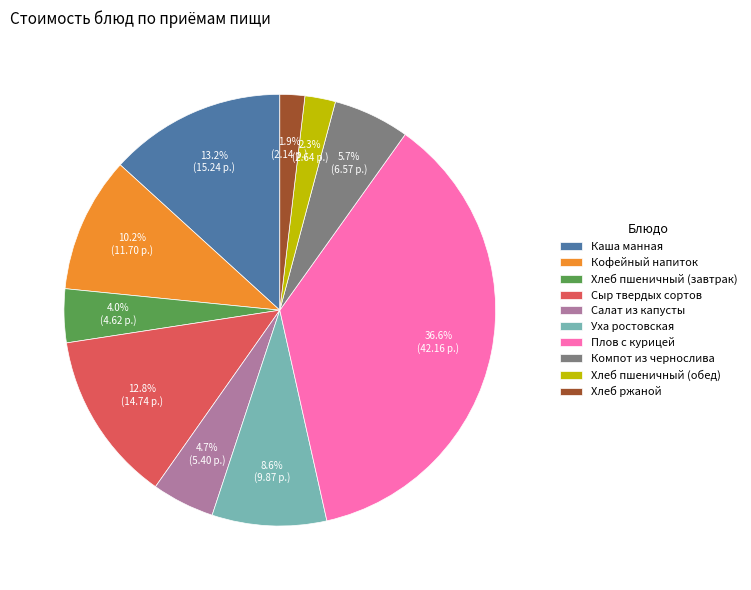

To the nearest percent, what is the difference between the largest and smallest slice percentages?

35%